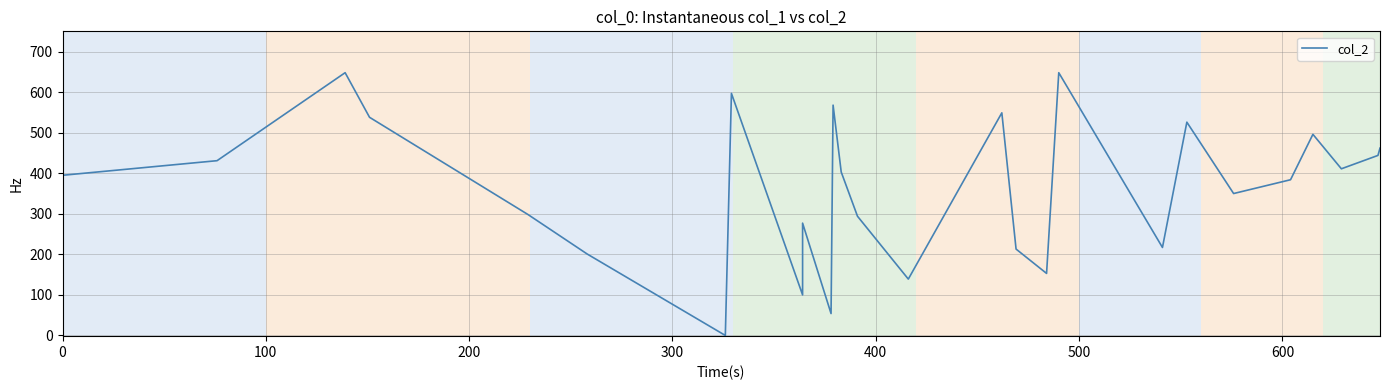

Reading right to left, extract all data points from this chart.

462	444	411	496	384	350	526	217	648	153	213	549	139	294	403	568	54	277	100	597	0	201	298	538	648	431	395